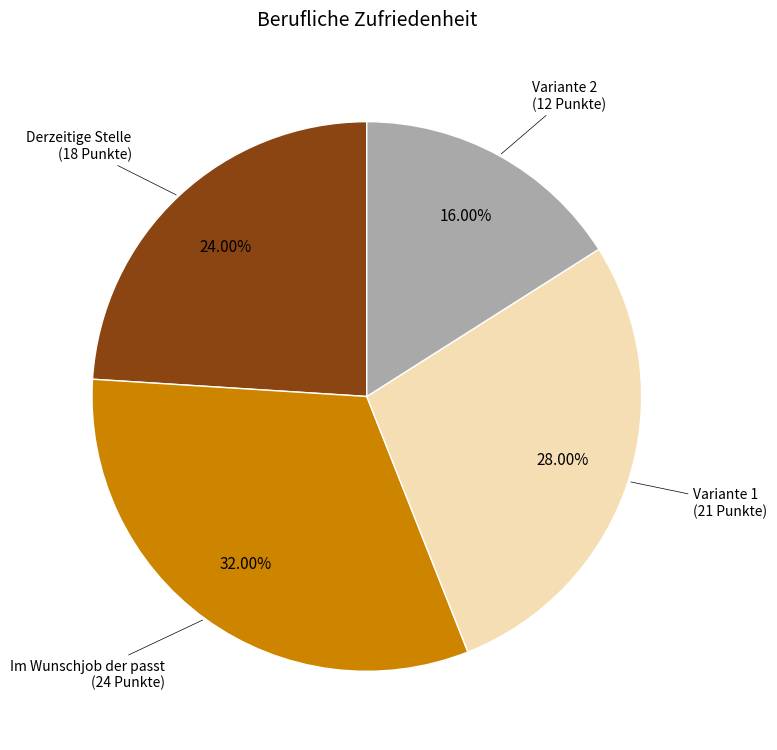

True or false: Variante 2 accounts for 16% of the total.

True